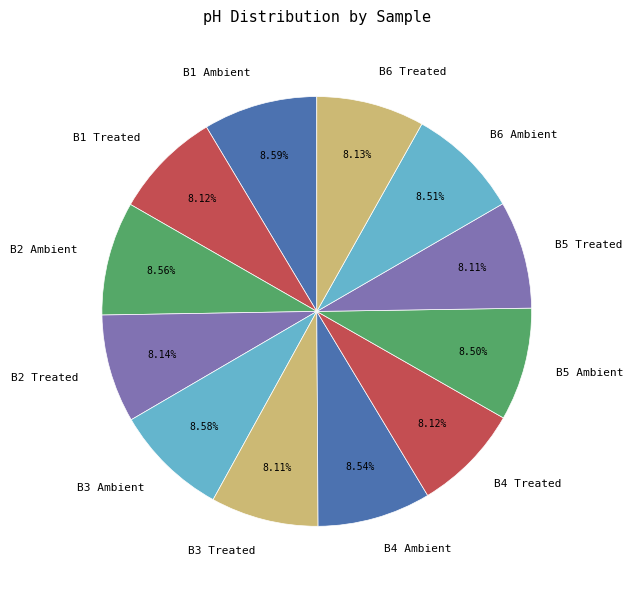

To the nearest percent, what percentage of the pie is B3 Ambient?

9%